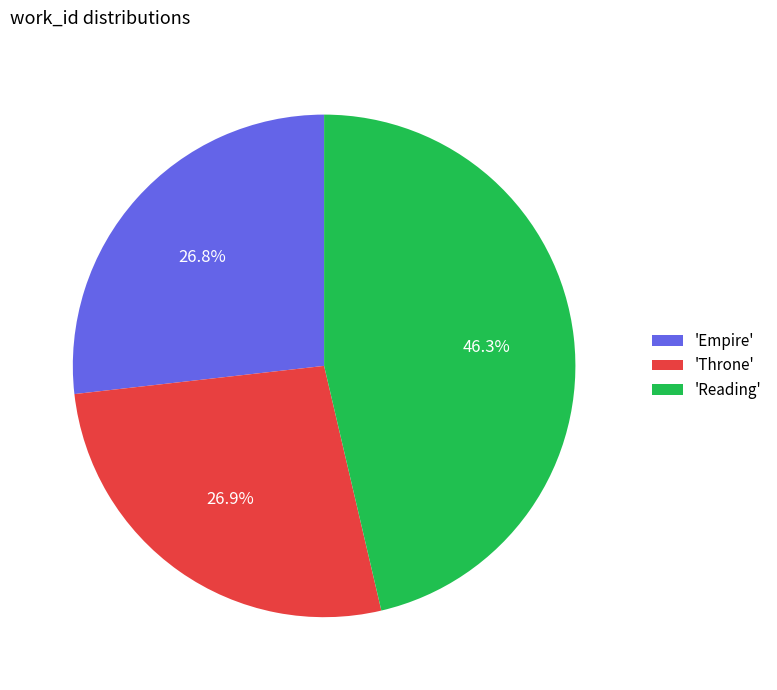

To the nearest percent, what is the average slice percentage?

33%